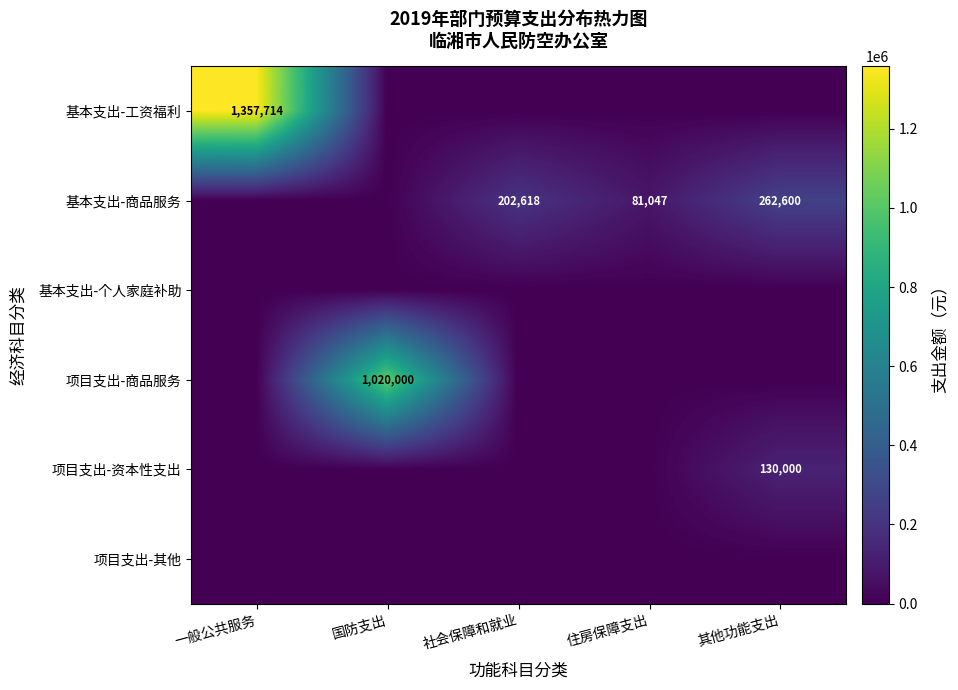

True or false: 基本支出-商品服务 has a value of 202618 at 社会保障和就业.

True